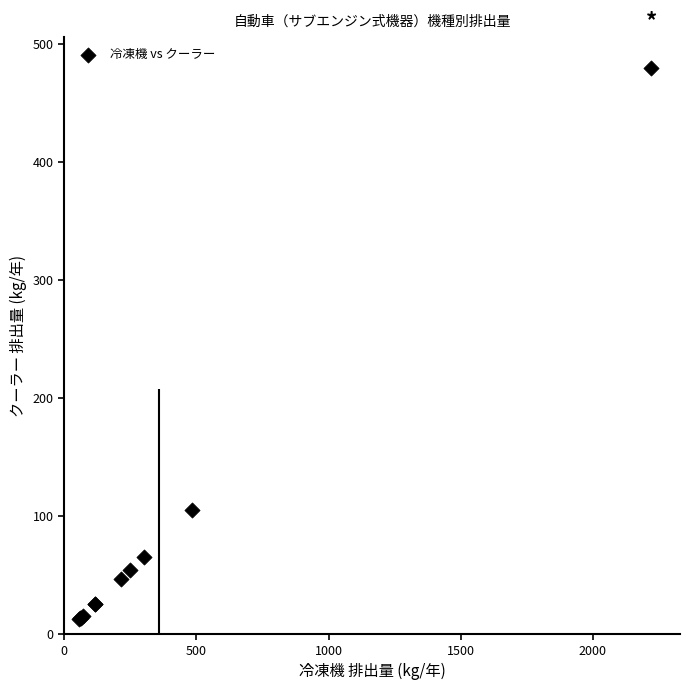

What Y value in the scatter plot is closest to 245?

104.6